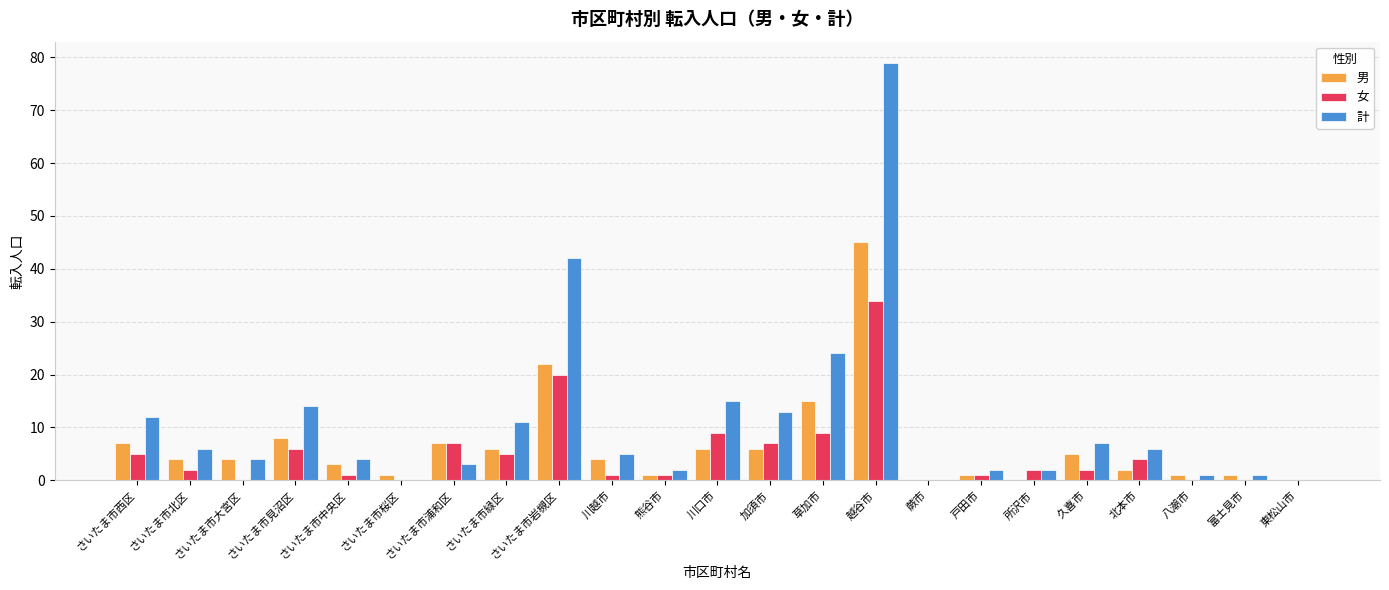

What is the maximum value for 男?

45